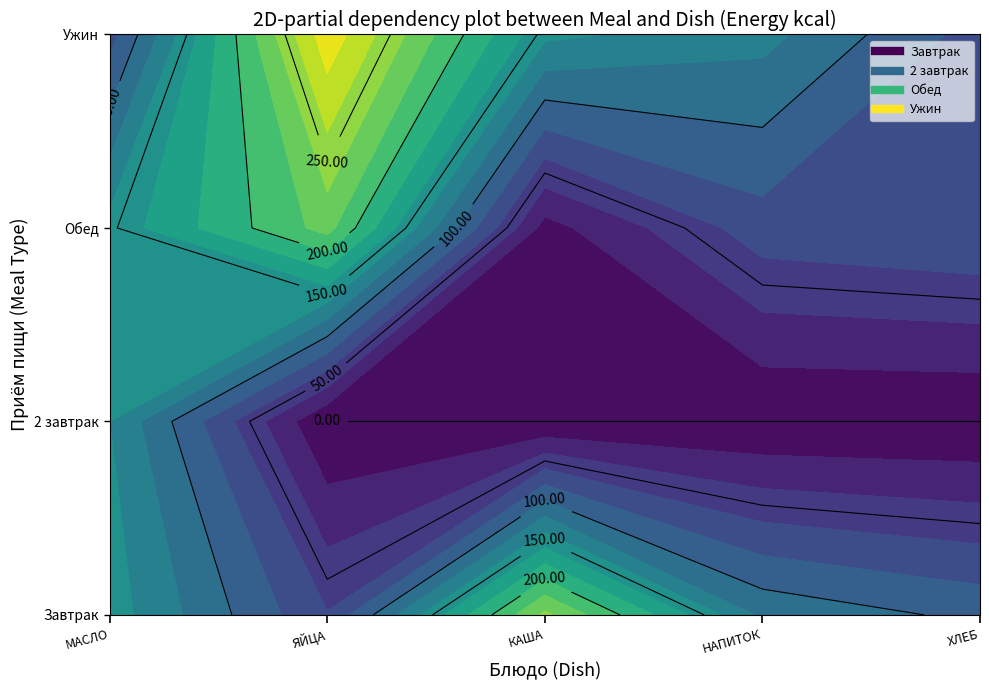

The 2 завтрак series shows 140.0 at МАСЛО. True or false?

True